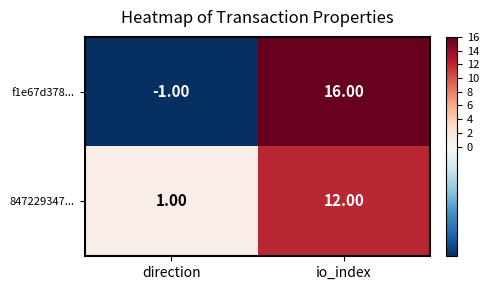

What is the sum of the 847229347... values at direction and io_index?

13